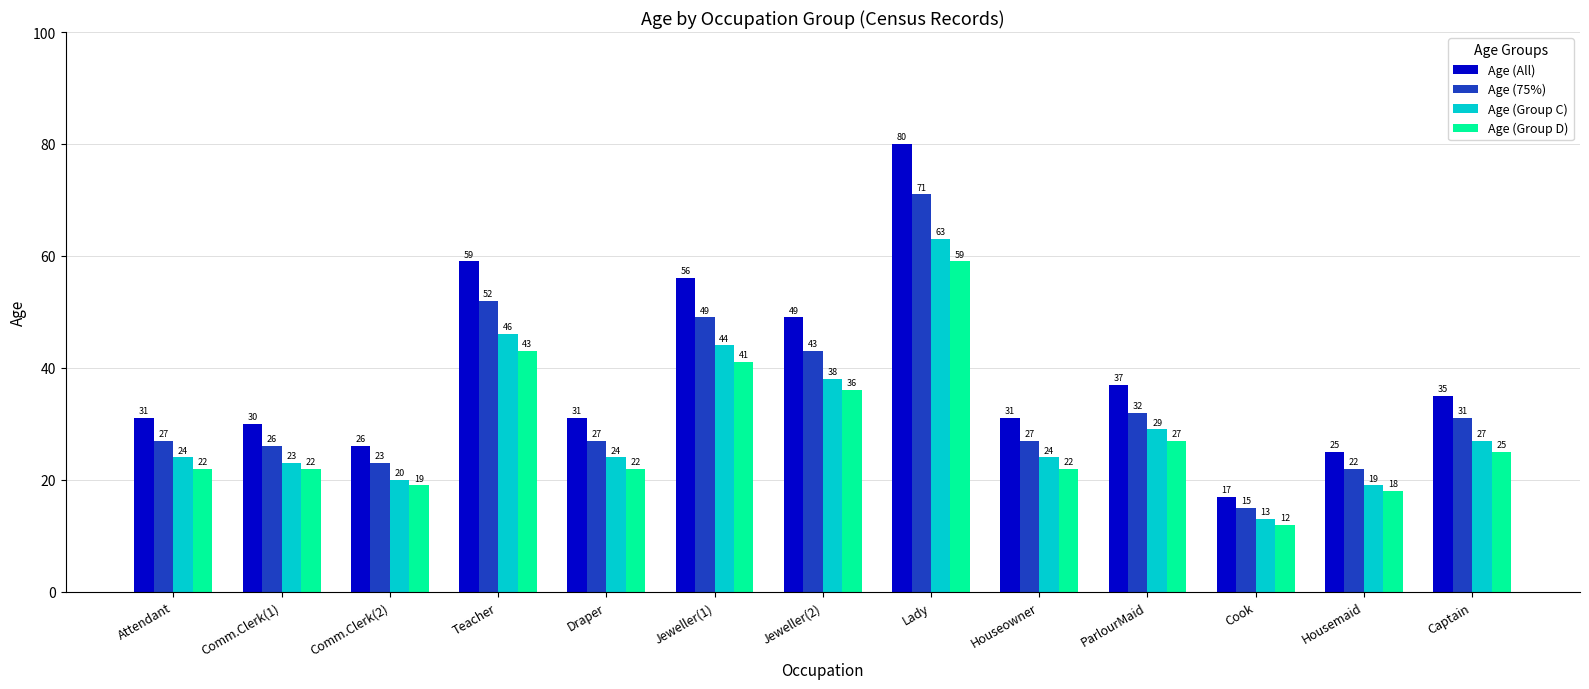

What position from the right is Comm.Clerk(1)?

12